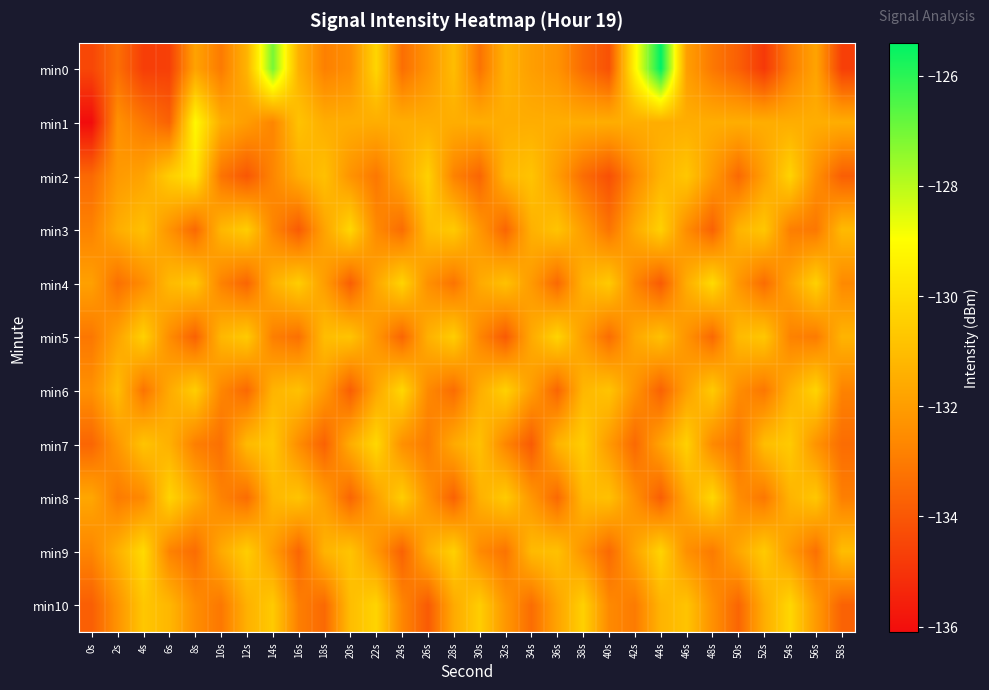

Reading left to right, what are all the values shown in this chart?

min0: 0s=-134.5	2s=-133.4	4s=-134.7	6s=-134.7	8s=-131.8	10s=-133.0	12s=-131.3	14s=-127.1	16s=-131.4	18s=-132.9	20s=-132.5	22s=-130.2	24s=-133.4	26s=-132.3	28s=-131.0	30s=-133.2	32s=-131.3	34s=-132.0	36s=-132.3	38s=-133.4	40s=-134.2	42s=-129.2	44s=-125.4	46s=-132.0	48s=-133.1	50s=-133.8	52s=-134.8	54s=-133.0	56s=-131.8	58s=-134.7
min1: 0s=-136.1	2s=-132.4	4s=-133.1	6s=-133.7	8s=-129.2	10s=-131.5	12s=-132.0	14s=-132.7	16s=-130.8	18s=-131.5	20s=-131.5	22s=-131.5	24s=-131.5	26s=-131.5	28s=-131.5	30s=-131.5	32s=-131.5	34s=-131.5	36s=-131.5	38s=-131.5	40s=-131.5	42s=-131.5	44s=-131.5	46s=-131.5	48s=-131.5	50s=-131.5	52s=-131.5	54s=-131.5	56s=-131.5	58s=-131.5
min2: 0s=-133.5	2s=-132.1	4s=-131.8	6s=-130.5	8s=-129.8	10s=-133.2	12s=-134.0	14s=-132.7	16s=-131.5	18s=-130.9	20s=-132.3	22s=-133.1	24s=-131.7	26s=-130.4	28s=-132.8	30s=-133.6	32s=-131.2	34s=-130.8	36s=-132.0	38s=-133.4	40s=-134.2	42s=-132.6	44s=-131.3	46s=-130.7	48s=-132.1	50s=-133.5	52s=-131.9	54s=-130.3	56s=-132.4	58s=-133.8
min3: 0s=-132.8	2s=-131.5	4s=-130.9	6s=-132.3	8s=-133.5	10s=-131.2	12s=-130.5	14s=-132.7	16s=-133.9	18s=-131.8	20s=-130.2	22s=-132.6	24s=-133.4	26s=-131.0	28s=-130.6	30s=-132.2	32s=-133.6	34s=-131.4	36s=-130.8	38s=-132.0	40s=-133.2	42s=-131.6	44s=-130.4	46s=-132.5	48s=-133.7	50s=-131.3	52s=-130.7	54s=-132.9	56s=-133.1	58s=-131.1
min4: 0s=-131.9	2s=-133.3	4s=-132.5	6s=-131.1	8s=-130.7	10s=-132.8	12s=-133.6	14s=-131.4	16s=-130.5	18s=-132.0	20s=-133.8	22s=-131.7	24s=-130.3	26s=-132.4	28s=-133.2	30s=-131.6	32s=-130.9	34s=-132.1	36s=-133.5	38s=-131.3	40s=-130.6	42s=-132.7	44s=-133.9	46s=-131.5	48s=-130.1	50s=-132.2	52s=-133.4	54s=-131.8	56s=-130.4	58s=-132.6
min5: 0s=-133.1	2s=-131.8	4s=-130.4	6s=-132.5	8s=-133.7	10s=-131.2	12s=-130.6	14s=-132.9	16s=-133.3	18s=-131.0	20s=-130.8	22s=-132.2	24s=-133.6	26s=-131.4	28s=-130.5	30s=-132.7	32s=-133.9	34s=-131.6	36s=-130.3	38s=-132.0	40s=-133.4	42s=-131.7	44s=-130.9	46s=-132.3	48s=-133.5	50s=-131.1	52s=-130.7	54s=-132.8	56s=-133.0	58s=-131.3
min6: 0s=-132.4	2s=-131.0	4s=-133.2	6s=-131.6	8s=-130.5	10s=-132.7	12s=-133.5	14s=-131.3	16s=-130.9	18s=-132.1	20s=-133.8	22s=-131.7	24s=-130.2	26s=-132.6	28s=-133.4	30s=-131.5	32s=-130.4	34s=-132.0	36s=-133.6	38s=-131.2	40s=-130.8	42s=-132.3	44s=-133.7	46s=-131.9	48s=-130.6	50s=-132.5	52s=-133.1	54s=-131.4	56s=-130.3	58s=-132.8
min7: 0s=-133.6	2s=-132.2	4s=-130.8	6s=-131.4	8s=-132.9	10s=-133.3	12s=-131.1	14s=-130.7	16s=-132.5	18s=-133.7	20s=-131.5	22s=-130.2	24s=-132.4	26s=-133.0	28s=-131.6	30s=-130.9	32s=-132.7	34s=-133.9	36s=-131.3	38s=-130.5	40s=-132.1	42s=-133.5	44s=-131.8	46s=-130.4	48s=-132.6	50s=-133.2	52s=-131.0	54s=-130.6	56s=-132.3	58s=-133.4
min8: 0s=-131.7	2s=-133.0	4s=-132.6	6s=-130.3	8s=-131.5	10s=-132.8	12s=-133.4	14s=-131.2	16s=-130.8	18s=-132.0	20s=-133.6	22s=-131.9	24s=-130.5	26s=-132.3	28s=-133.7	30s=-131.4	32s=-130.6	34s=-132.2	36s=-133.5	38s=-131.1	40s=-130.9	42s=-132.4	44s=-133.8	46s=-131.6	48s=-130.2	50s=-132.5	52s=-133.1	54s=-131.3	56s=-130.7	58s=-132.9
min9: 0s=-132.7	2s=-131.4	4s=-130.1	6s=-132.8	8s=-133.4	10s=-131.6	12s=-130.5	14s=-132.0	16s=-133.6	18s=-131.3	20s=-130.8	22s=-132.2	24s=-133.7	26s=-131.5	28s=-130.4	30s=-132.6	32s=-133.2	34s=-131.1	36s=-130.9	38s=-132.3	40s=-133.5	42s=-131.8	44s=-130.3	46s=-132.4	48s=-133.0	50s=-131.7	52s=-130.6	54s=-132.1	56s=-133.3	58s=-131.0
min10: 0s=-133.8	2s=-132.3	4s=-130.7	6s=-131.2	8s=-132.5	10s=-133.1	12s=-131.4	14s=-130.6	16s=-132.9	18s=-133.5	20s=-131.0	22s=-130.3	24s=-132.7	26s=-133.9	28s=-131.6	30s=-130.5	32s=-132.2	34s=-133.4	36s=-131.8	38s=-130.4	40s=-132.6	42s=-133.0	44s=-131.3	46s=-130.8	48s=-132.4	50s=-133.6	52s=-131.5	54s=-130.2	56s=-132.1	58s=-133.7